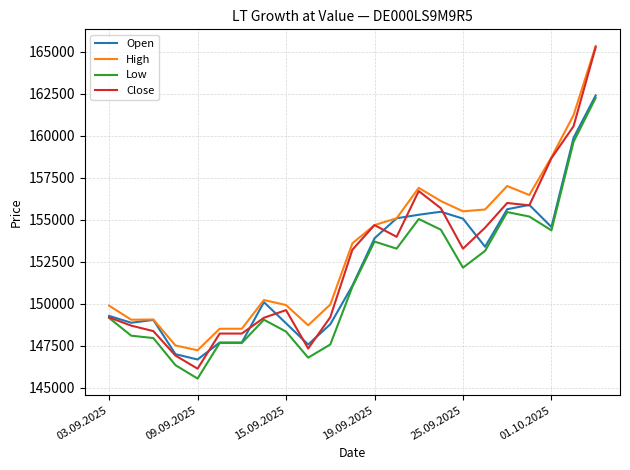

Which series has the largest range (max minus min)?

Close